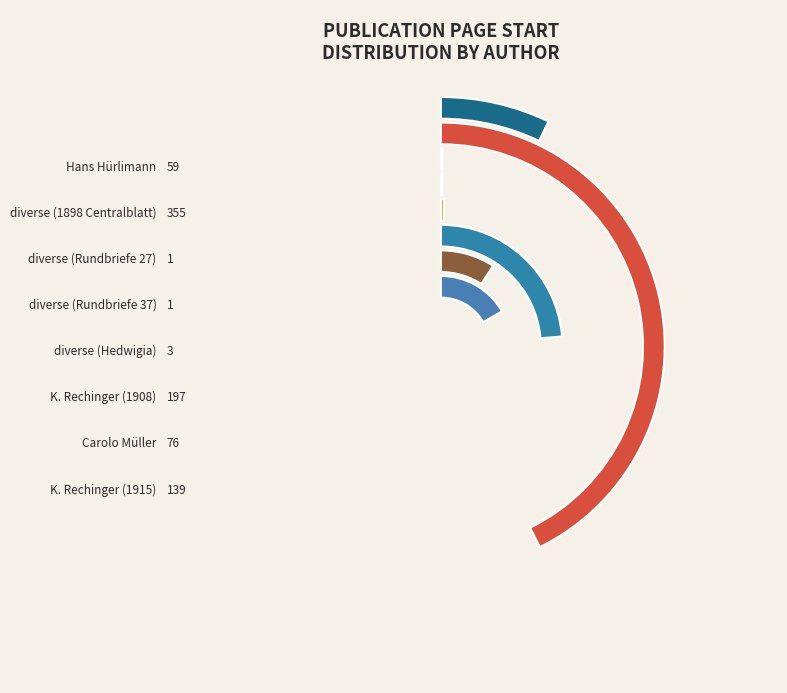

What is the change in value from diverse_2 to diverse_4?

+2